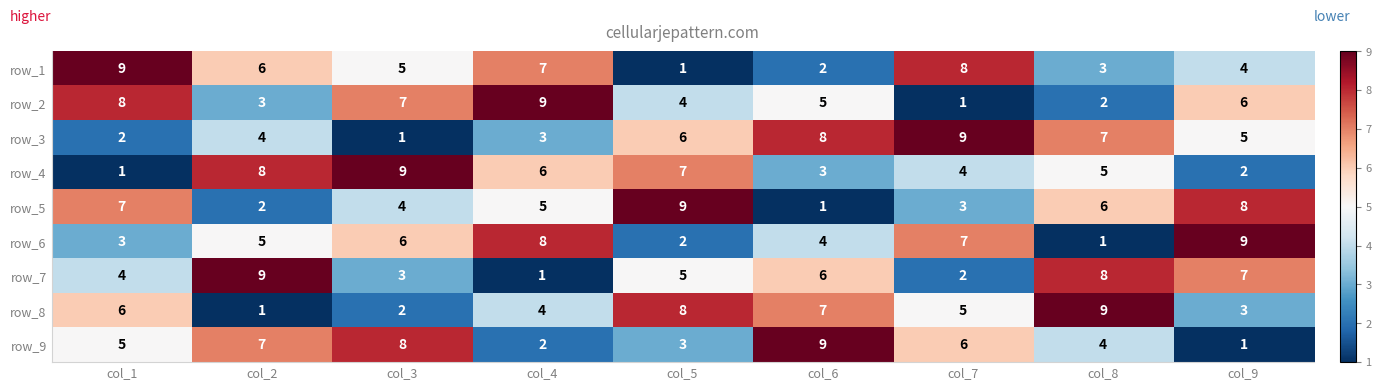

At how many categories does at least one series exceed 7?

9